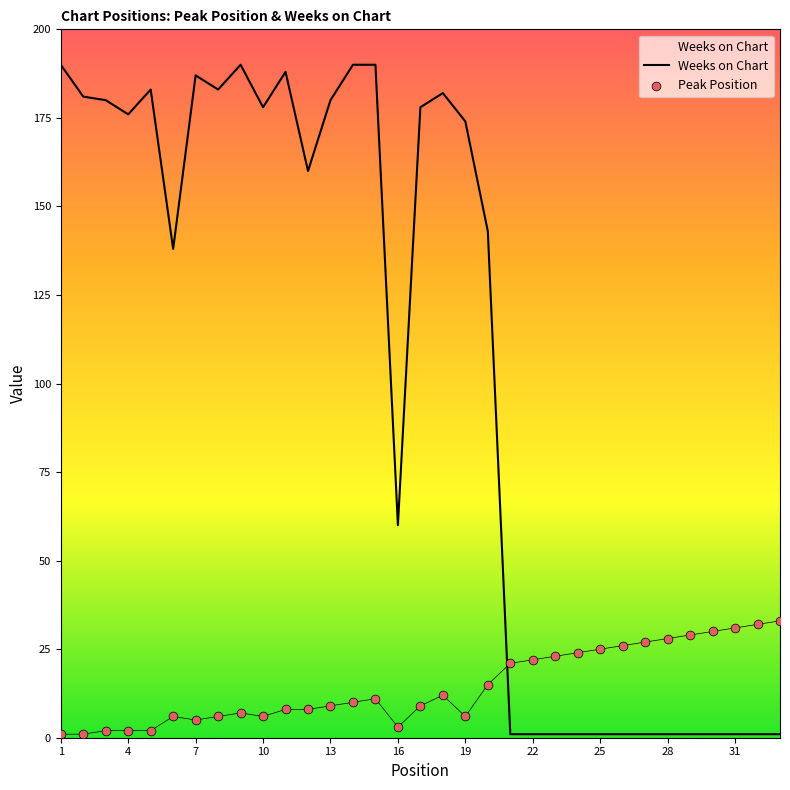

Which series contains the lowest Y value?

Weeks on Chart